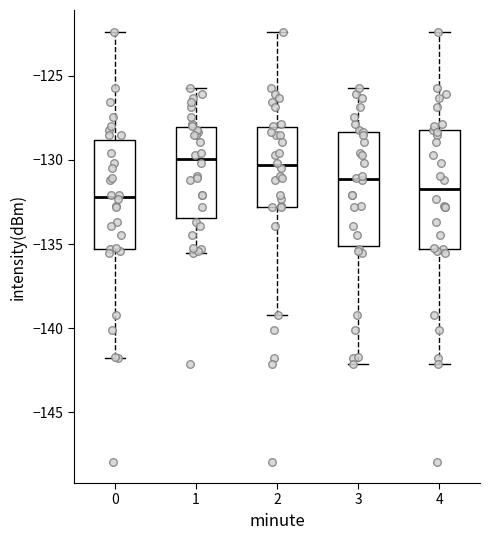

Reading left to right, read every box against the y-axis: the position of its median line, the range the box covers, and the ends of its whiskers. The values are not printed on the chart, so give them approximately, as read against the axis.

0: median -132.0, box -135.5 to -129.0, whiskers -142.0 to -122.5
1: median -130.0, box -133.5 to -128.0, whiskers -135.5 to -125.5
2: median -130.5, box -133.0 to -128.0, whiskers -139.0 to -122.5
3: median -131.0, box -135.0 to -128.5, whiskers -142.0 to -125.5
4: median -131.5, box -135.5 to -128.0, whiskers -142.0 to -122.5